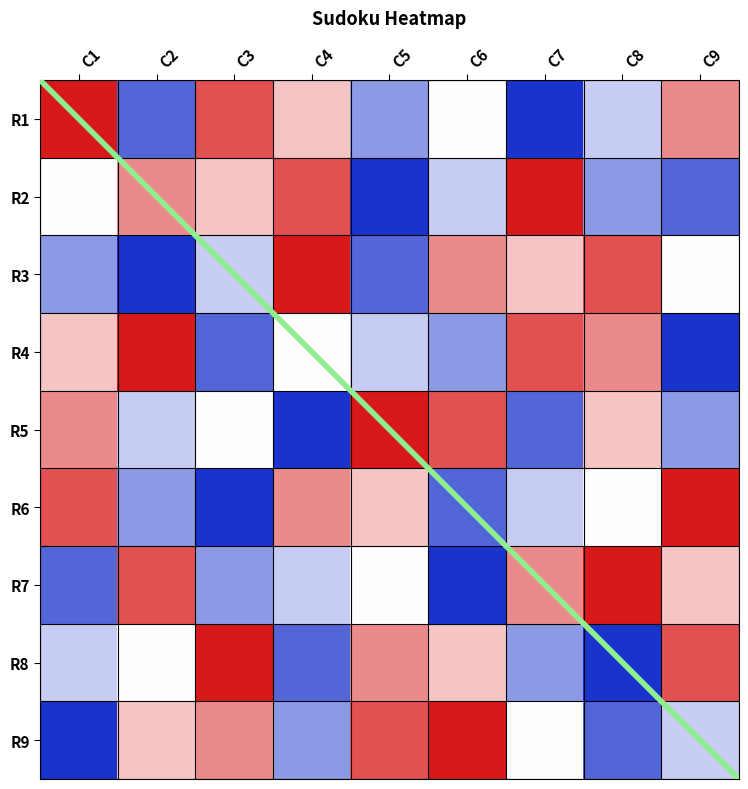

Is it true that R6 equals 5 at C2?

False